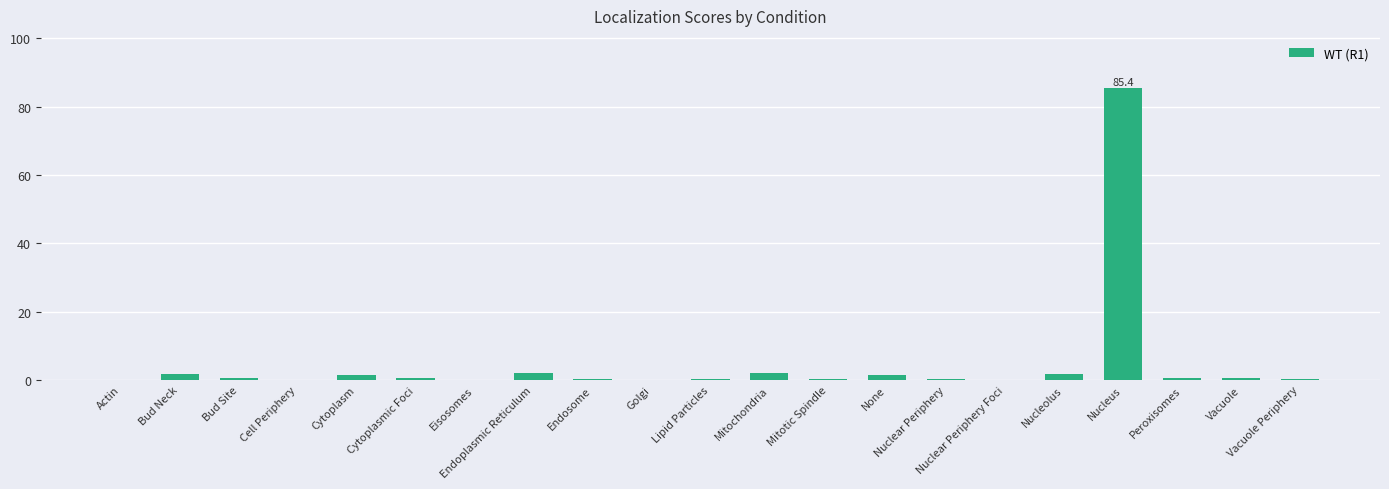

What is the sum of all values?

100.0